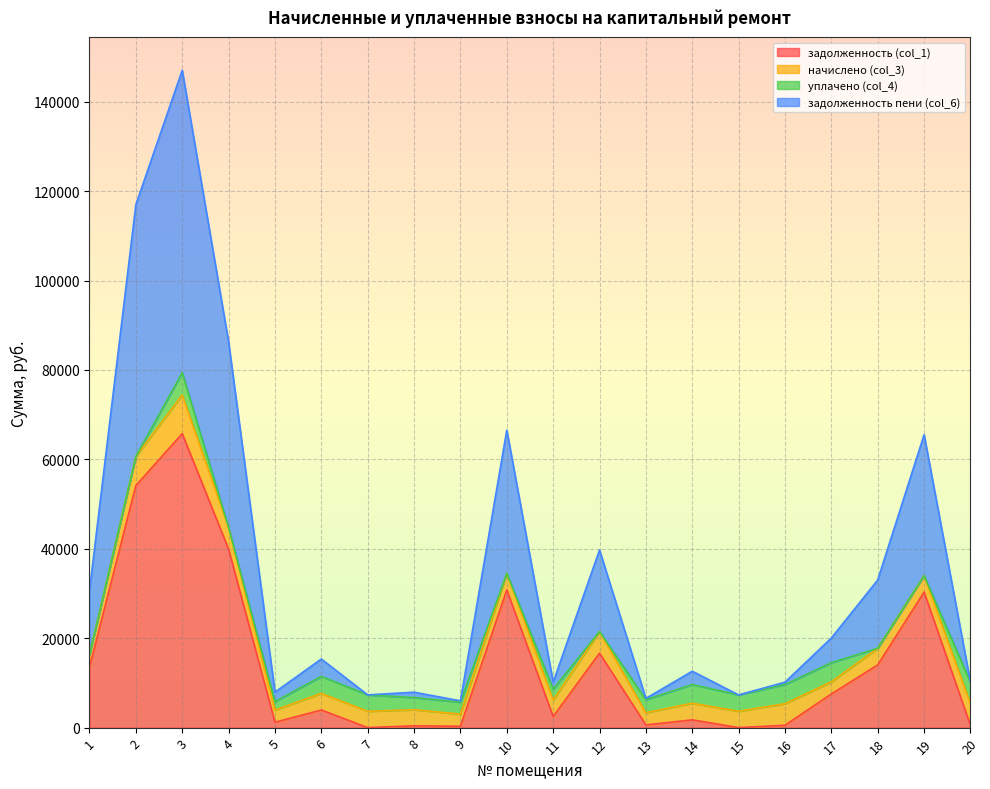

What is the total value across all series at 4?

86284.8